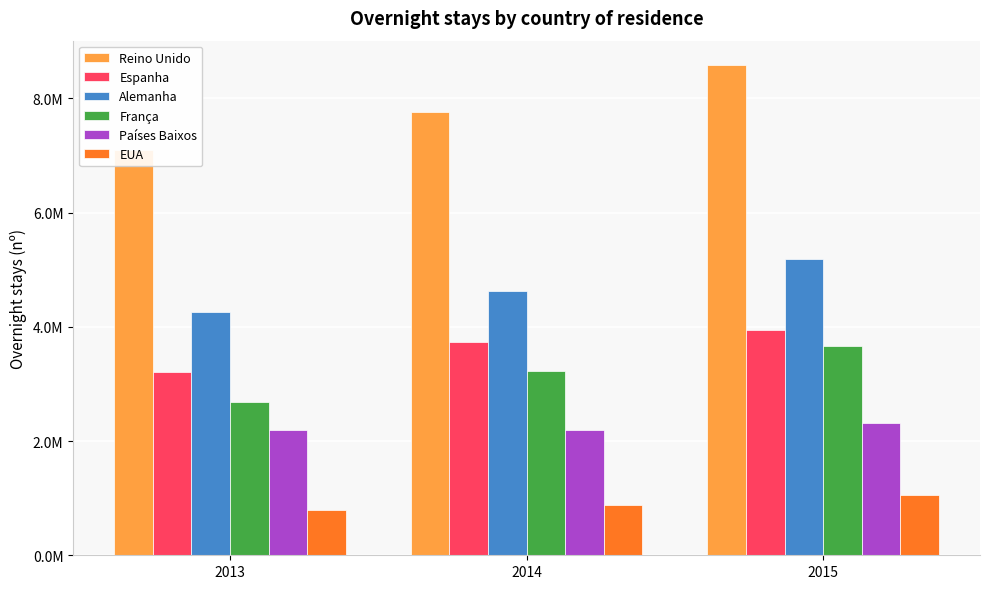

List the series in order of their peak value, lowest first.

EUA, Países Baixos, França, Espanha, Alemanha, Reino Unido